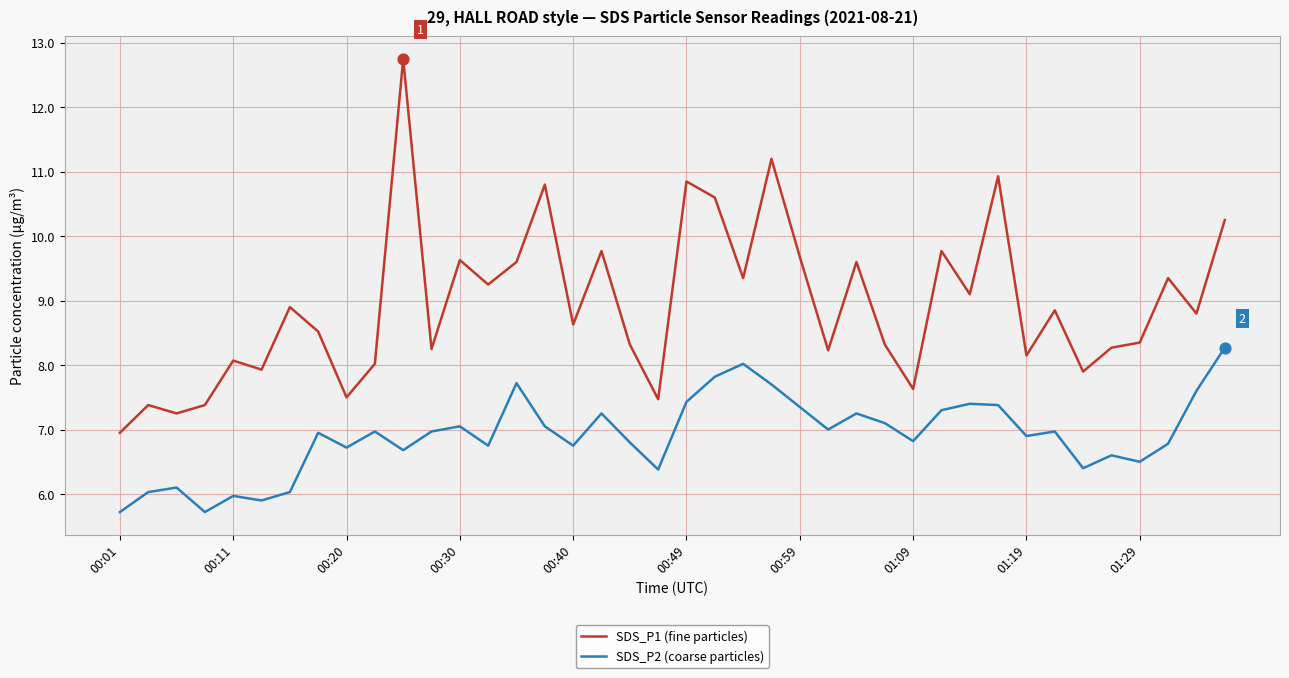

Which series has the largest total across all categories?

SDS_P1 (fine particles)